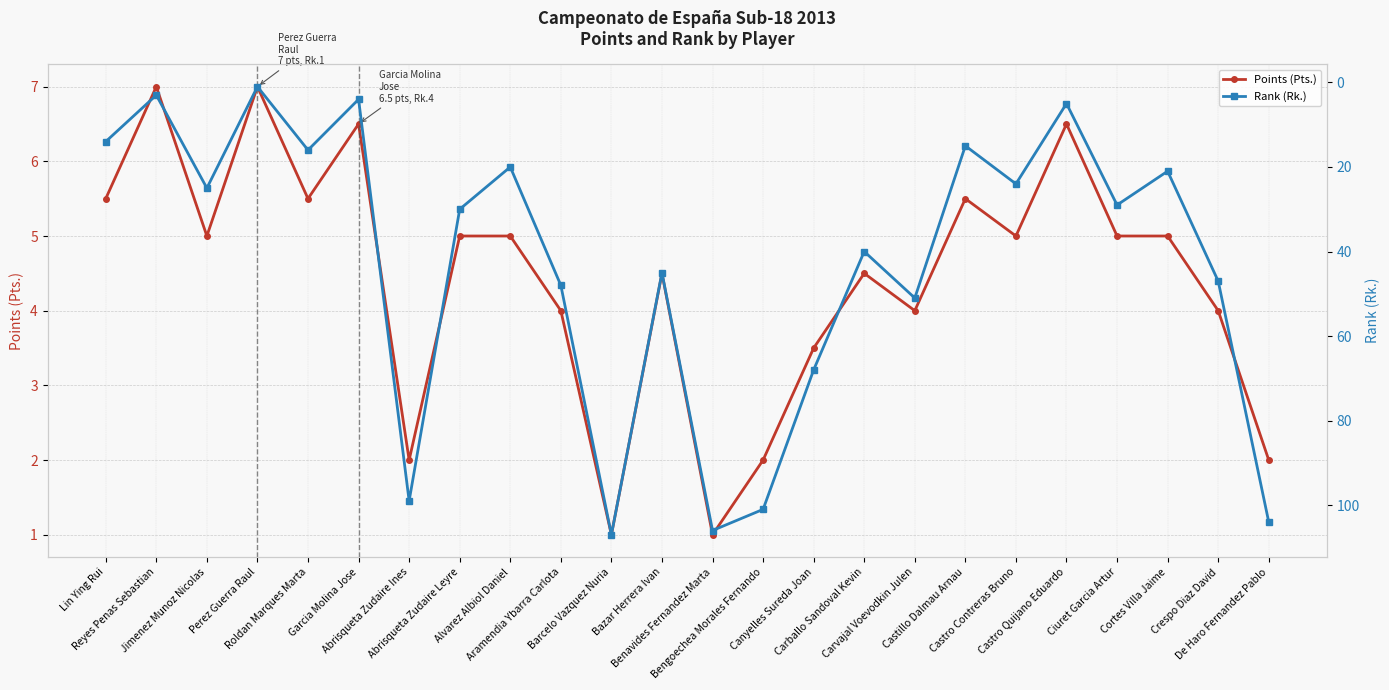

What is the difference between the second highest and second lowest values in the Points (Pts.) series?

6.0